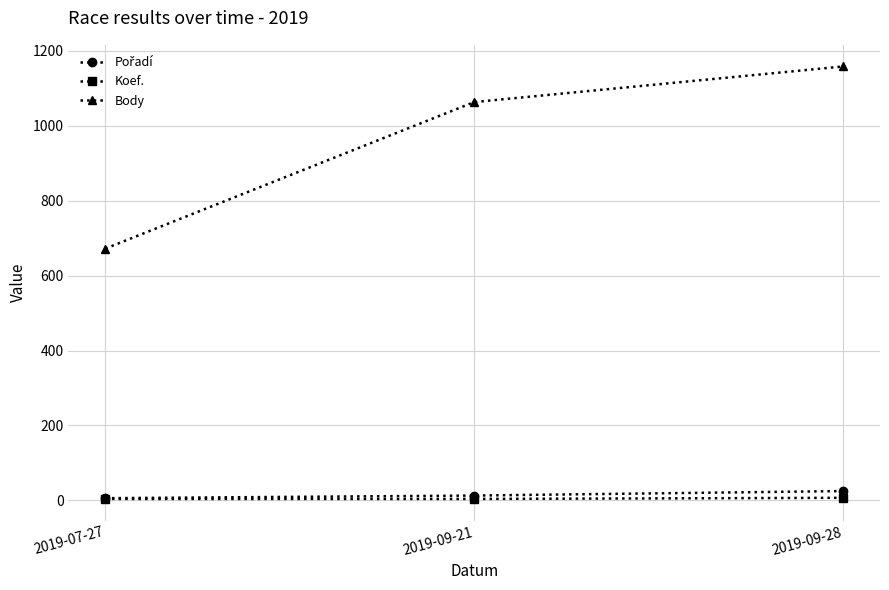

Is it true that Body equals 973 at 2019-07-27?

False